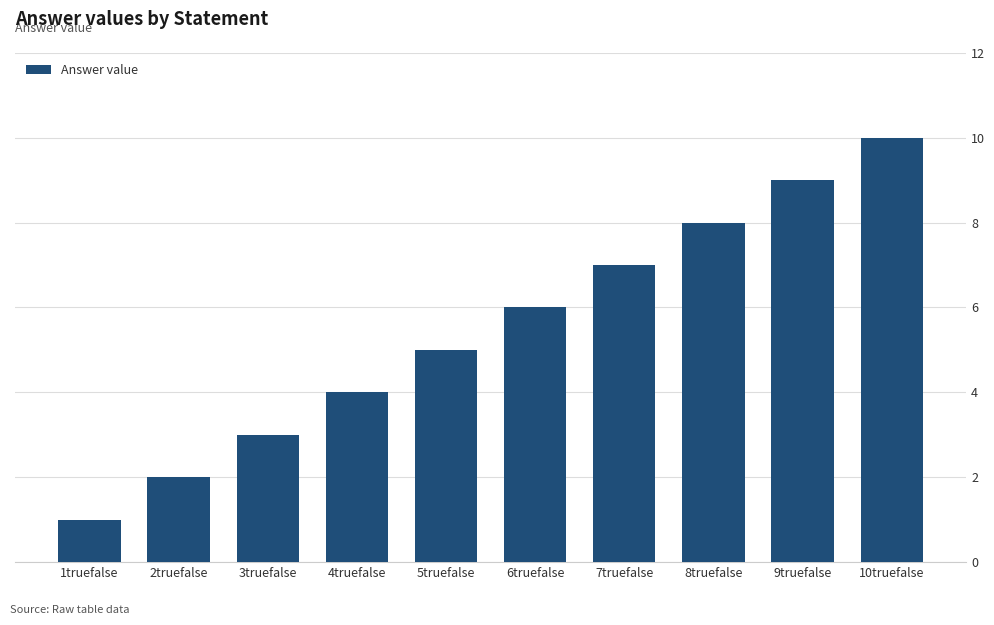

Reading right to left, list all the values displayed in this chart.

10	9	8	7	6	5	4	3	2	1